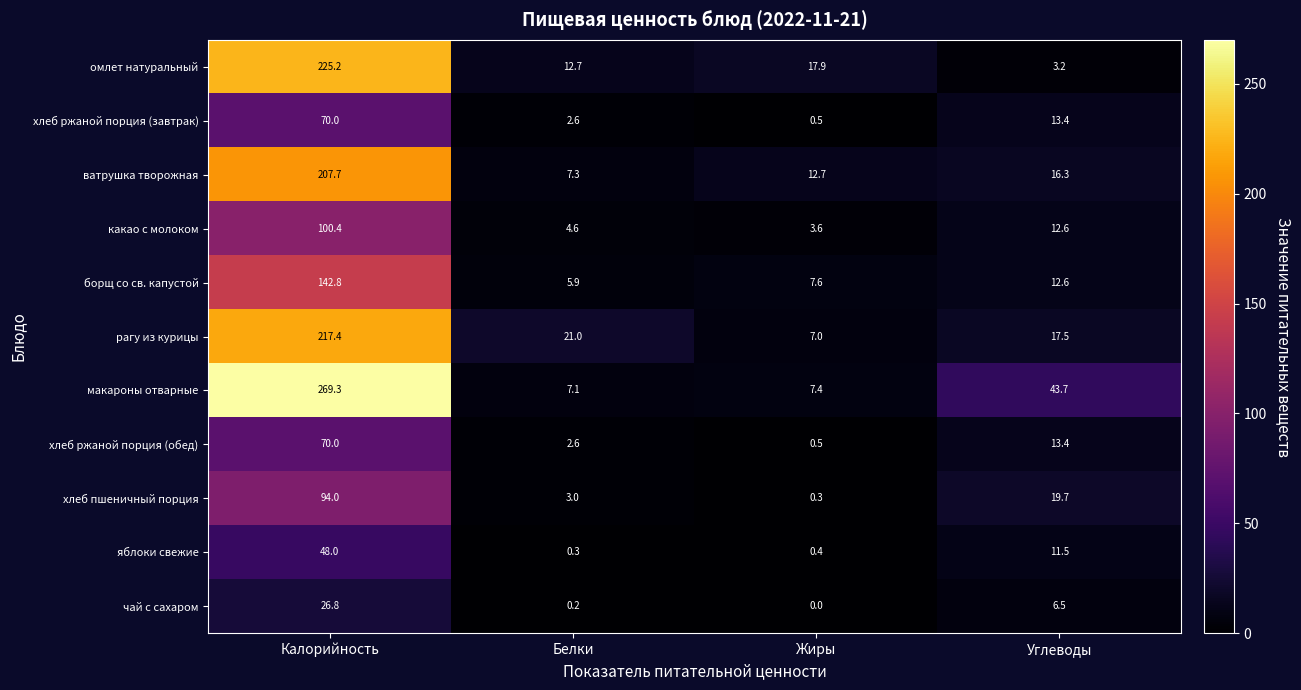

Rank the categories by хлеб ржаной порция (завтрак) value from lowest to highest.

Жиры, Белки, Углеводы, Калорийность